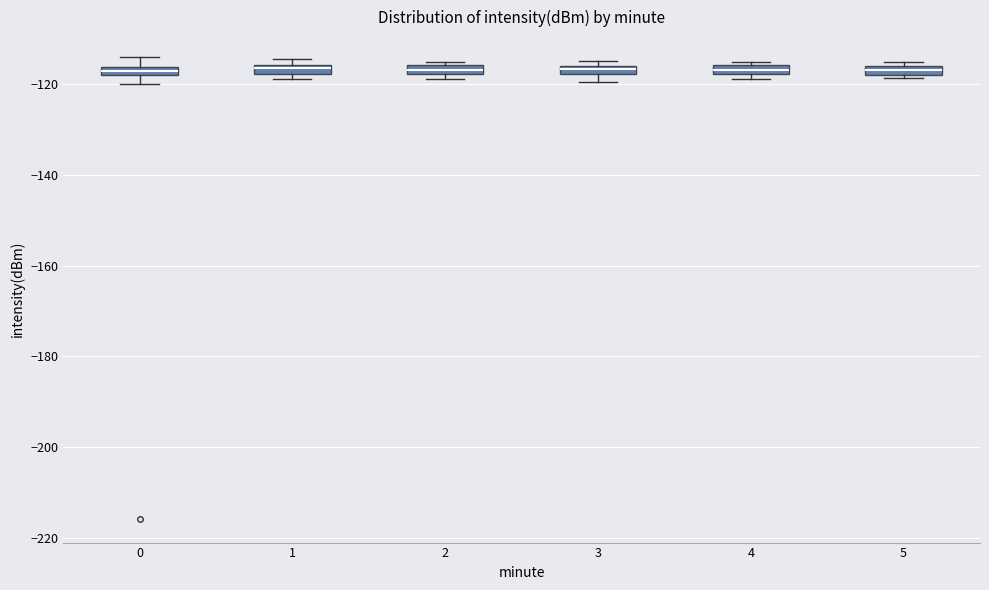

Where is the upper edge of the box at x = 1 on the y-axis? The values are not printed on the chart, so give them approximately, as read against the axis.

-116